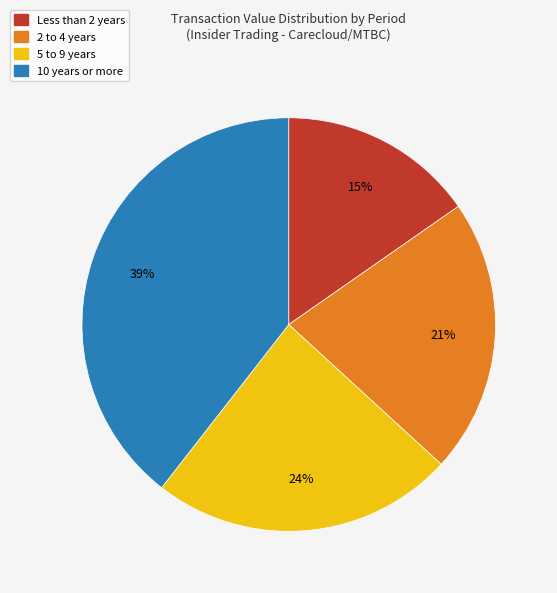

What is the largest slice in the pie chart?

10 years or more